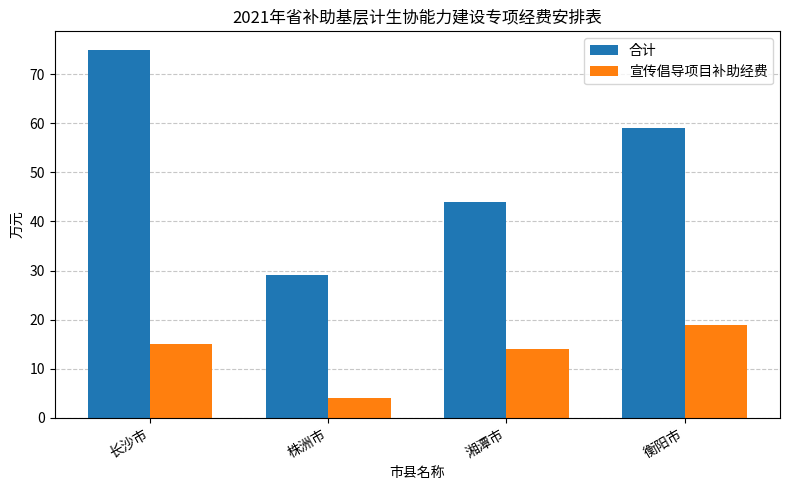

Reading left to right, list all the values displayed in this chart.

合计: 75	29	44	59
宣传倡导项目补助经费: 15	4	14	19